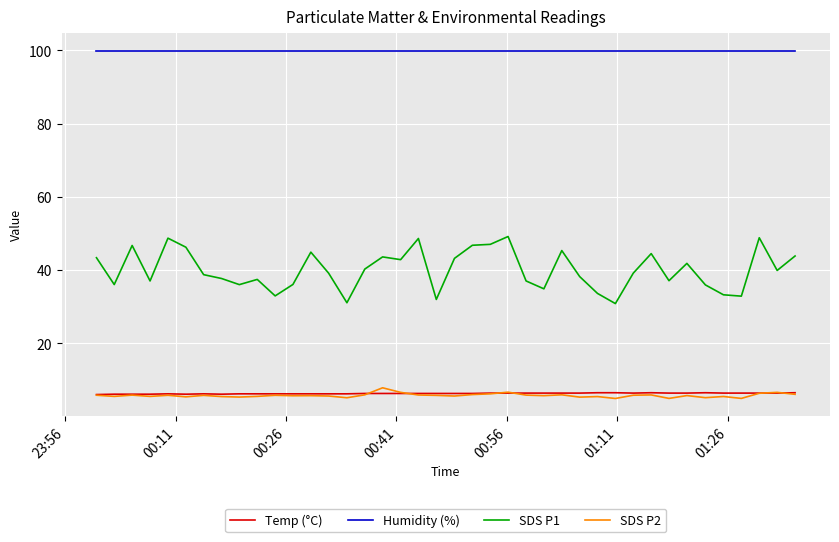

True or false: SDS P1 has more than 1 points higher than both neighbors.

True